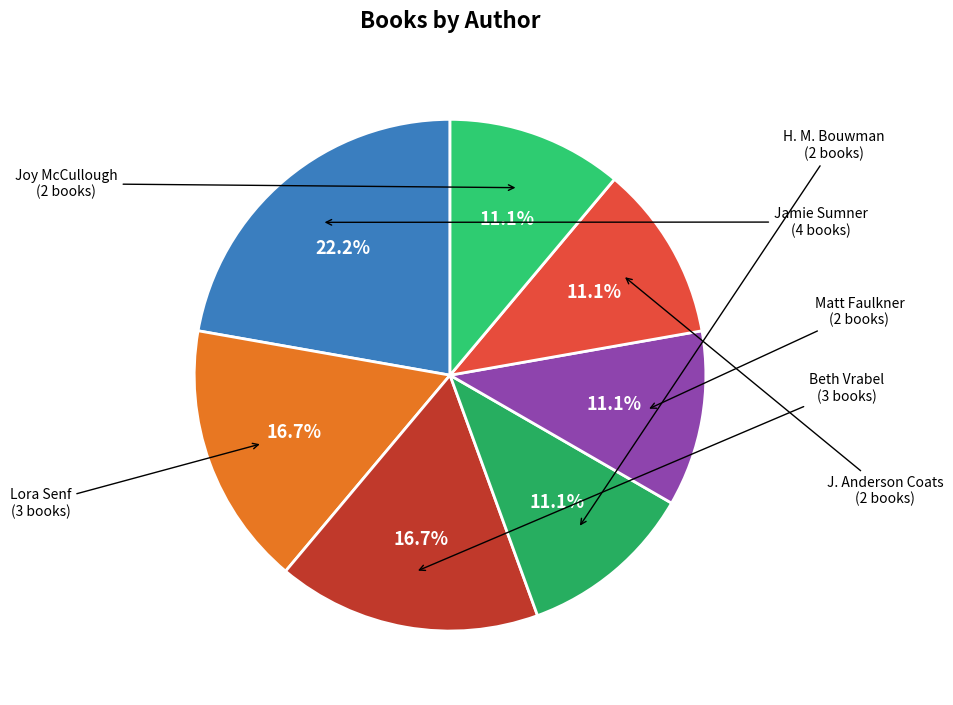

What is the largest slice in the pie chart?

Jamie Sumner